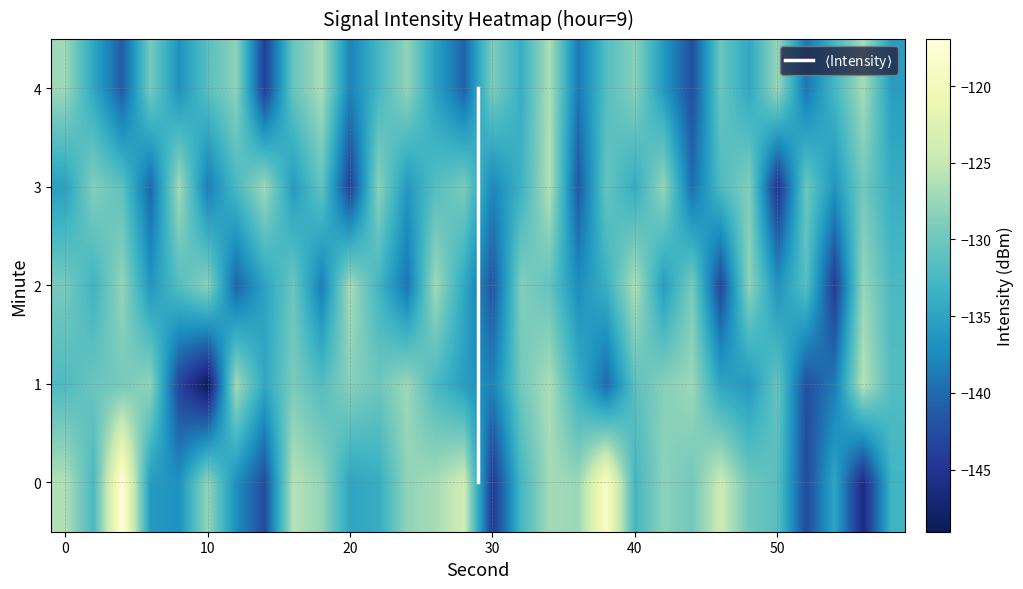

Rank the series by their maximum value, from highest to lowest.

0, 1, 3, 2, 4